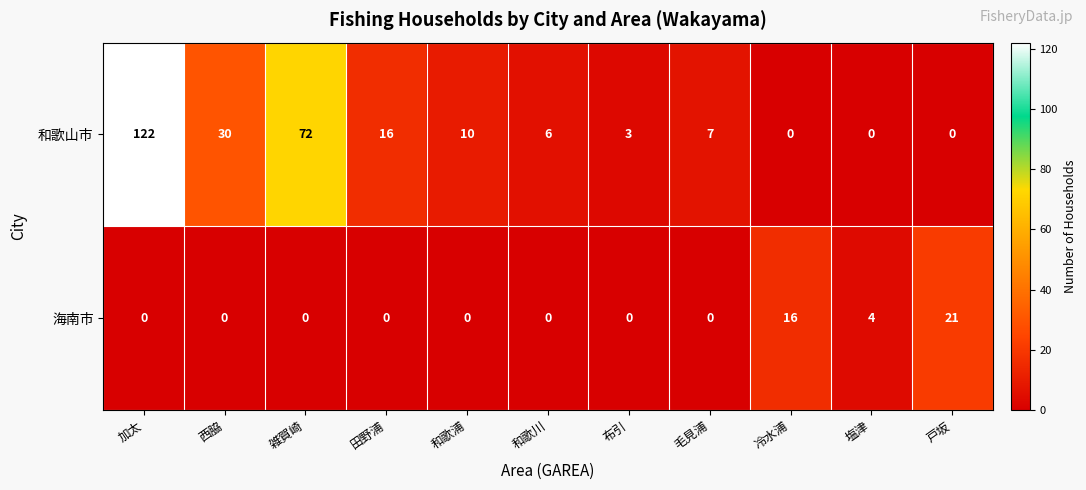

True or false: 和歌山市 has a value of 0 at 冷水浦.

True